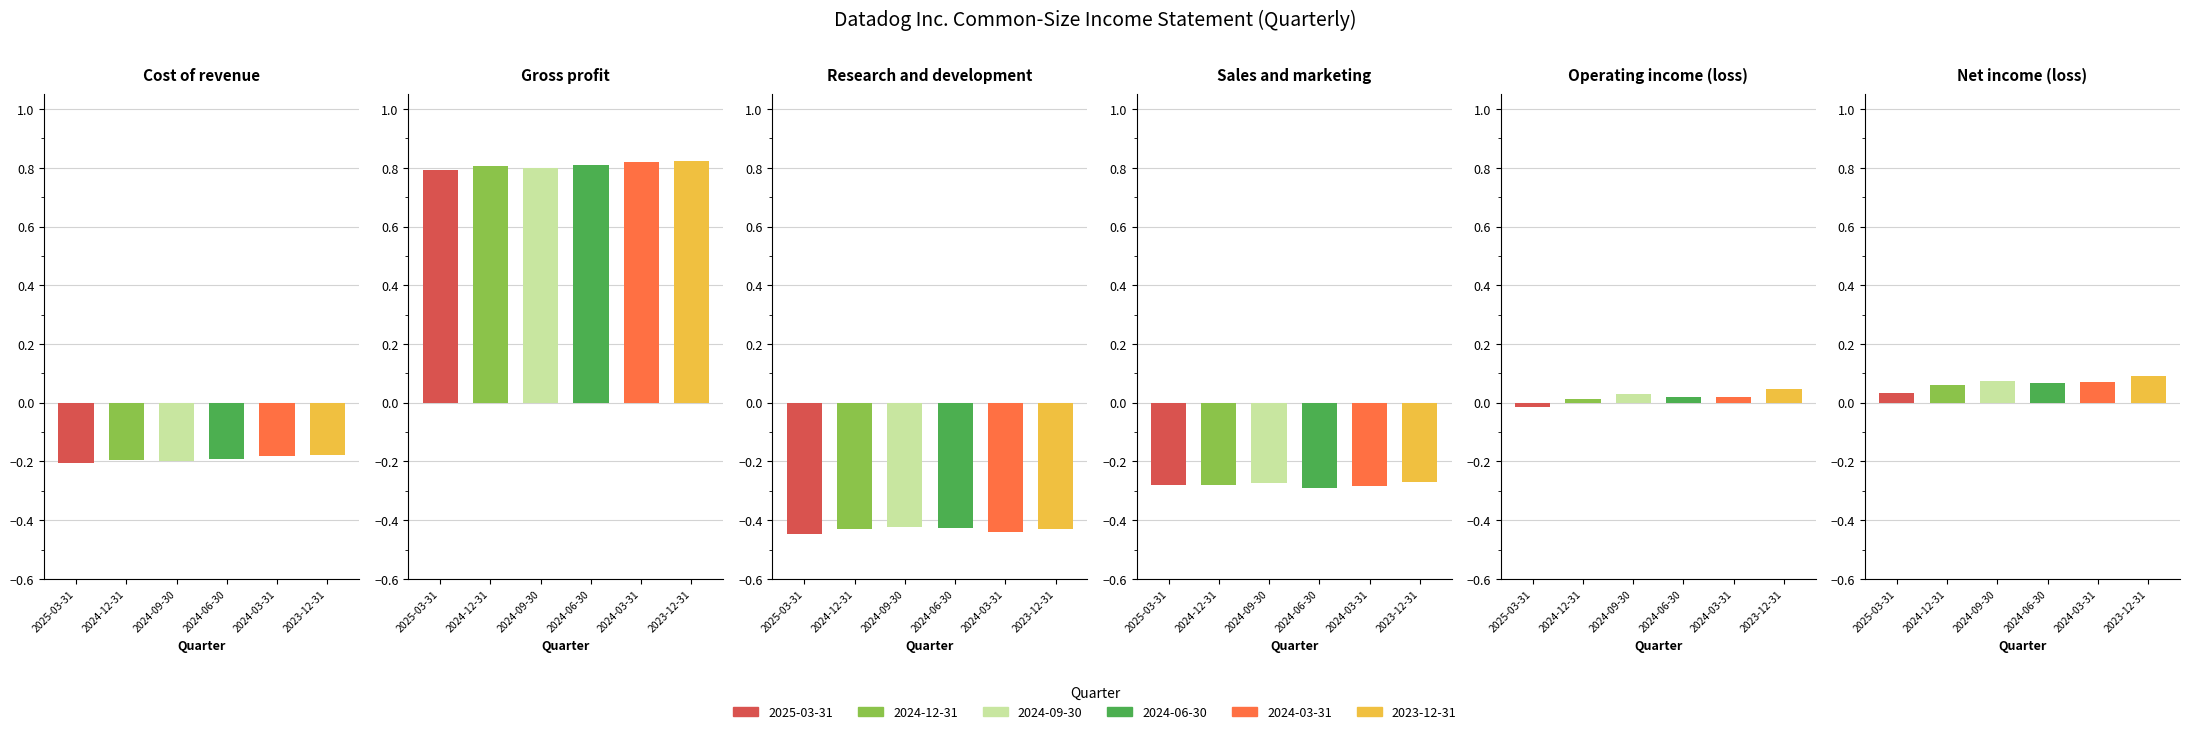

Reading left to right, list all the values displayed in this chart.

Cost of revenue: 2025-03-31=-0.2	2024-12-31=-0.2	2024-09-30=-0.2	2024-06-30=-0.2	2024-03-31=-0.2	2023-12-31=-0.2
Gross profit: 2025-03-31=0.8	2024-12-31=0.8	2024-09-30=0.8	2024-06-30=0.8	2024-03-31=0.8	2023-12-31=0.8
Research and development: 2025-03-31=-0.4	2024-12-31=-0.4	2024-09-30=-0.4	2024-06-30=-0.4	2024-03-31=-0.4	2023-12-31=-0.4
Sales and marketing: 2025-03-31=-0.3	2024-12-31=-0.3	2024-09-30=-0.3	2024-06-30=-0.3	2024-03-31=-0.3	2023-12-31=-0.3
Operating income (loss): 2025-03-31=-0.0	2024-12-31=0.0	2024-09-30=0.0	2024-06-30=0.0	2024-03-31=0.0	2023-12-31=0.0
Net income (loss): 2025-03-31=0.0	2024-12-31=0.1	2024-09-30=0.1	2024-06-30=0.1	2024-03-31=0.1	2023-12-31=0.1